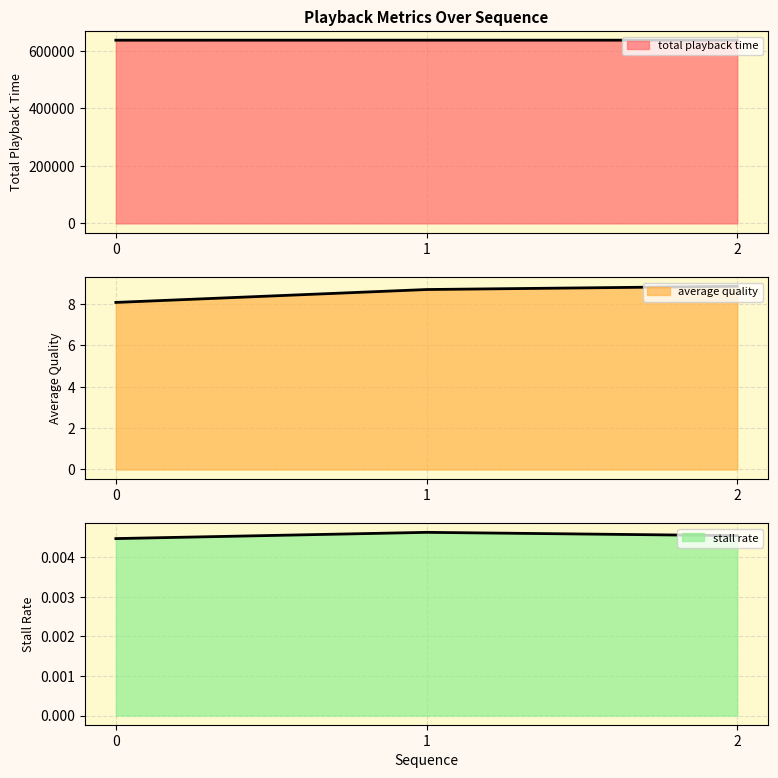

Is it true that average quality equals 14.5 at 1?

False